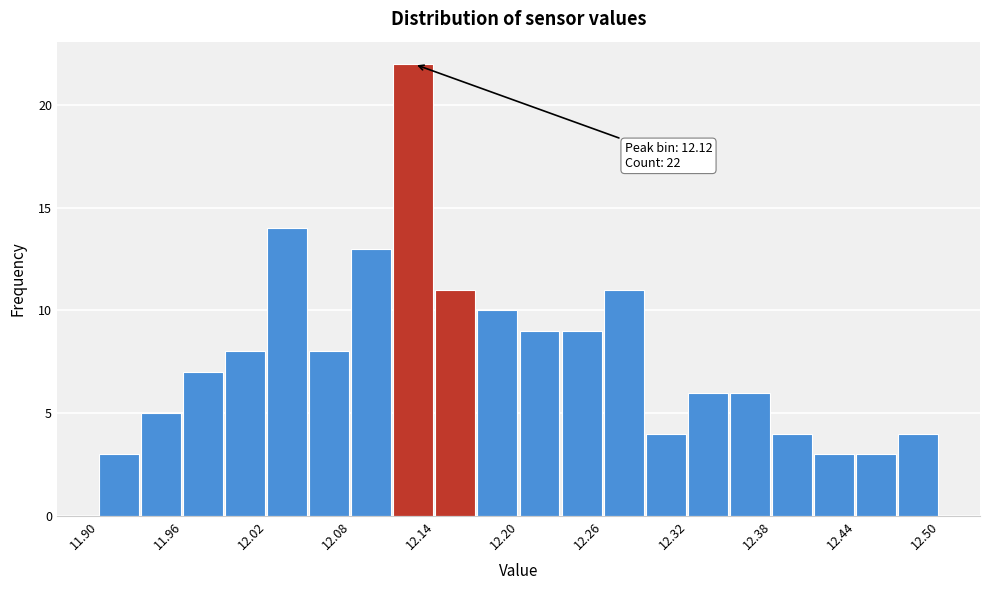

Around what value on the x-axis is the tallest bar? Give the approximate position of its centre, as read against the axis.

12.12